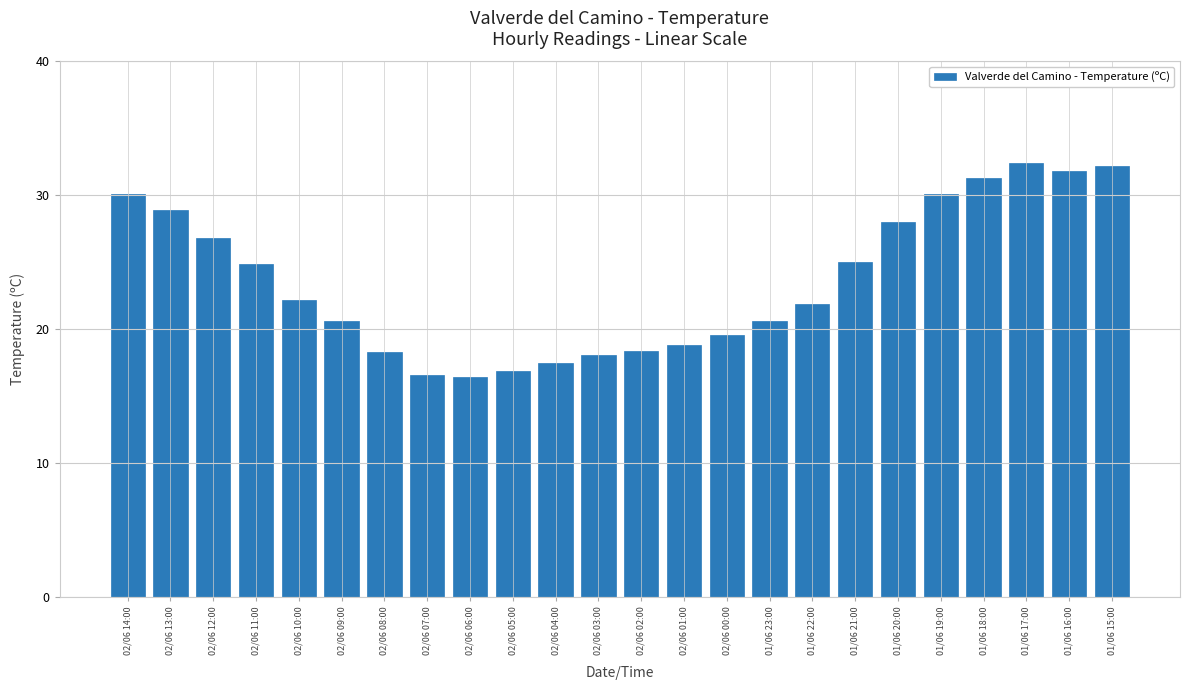

Is it true that the value at 01/06 18:00 is 31.3?

True